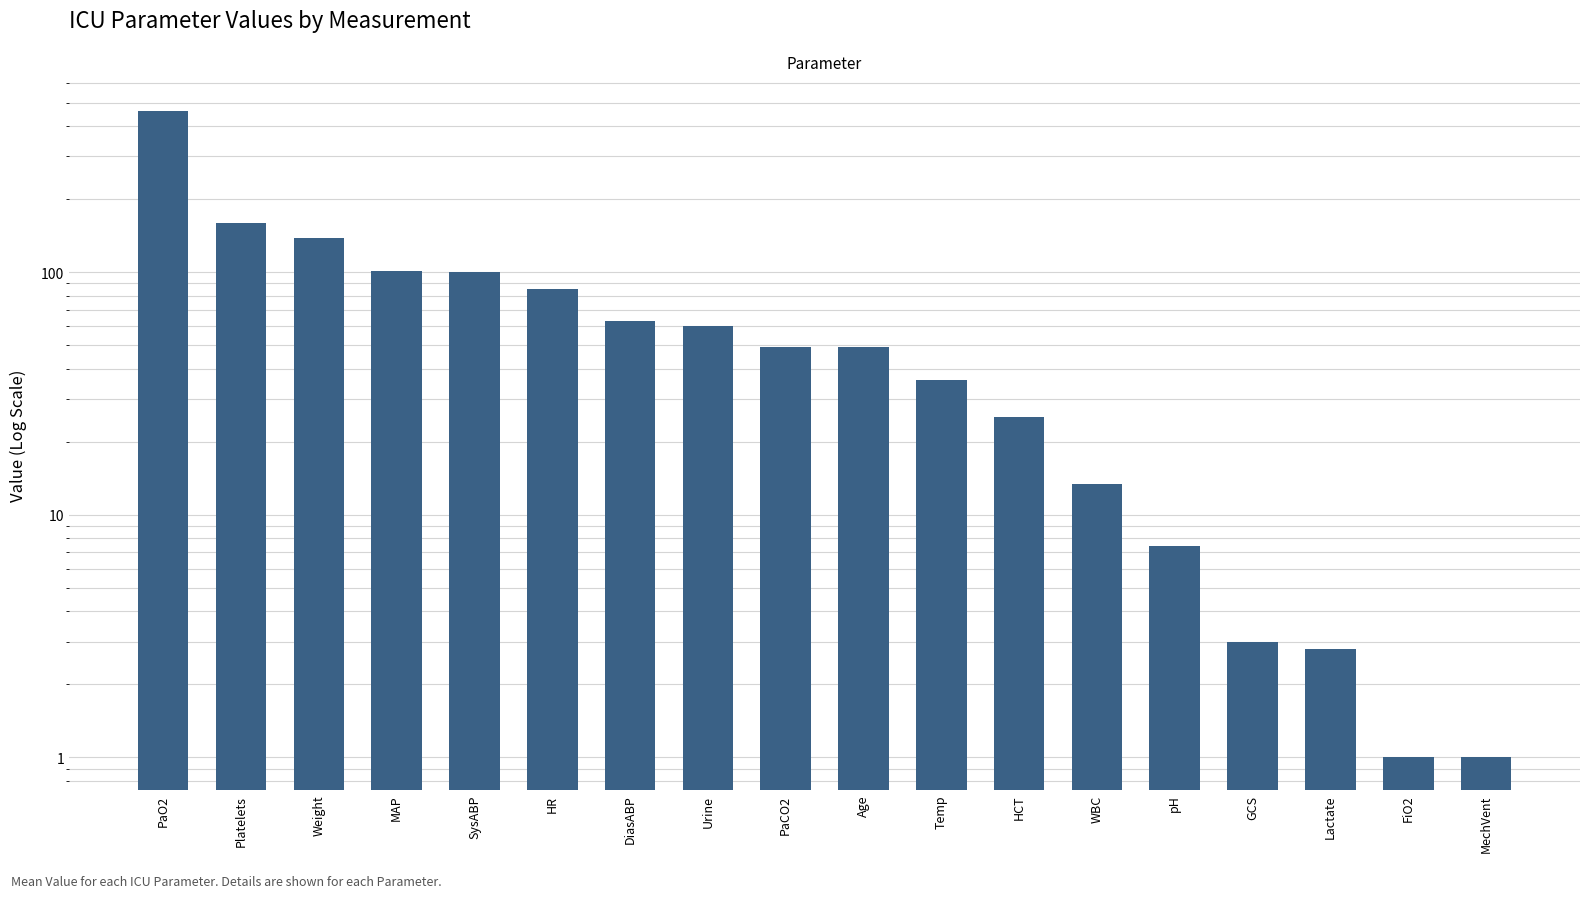

What is the average value?

75.3